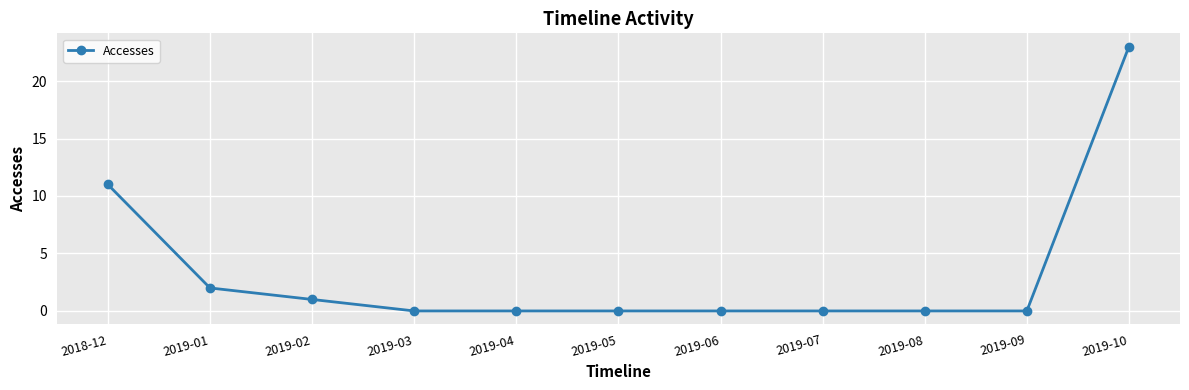

Reading right to left, list all the values displayed in this chart.

23	0	0	0	0	0	0	0	1	2	11